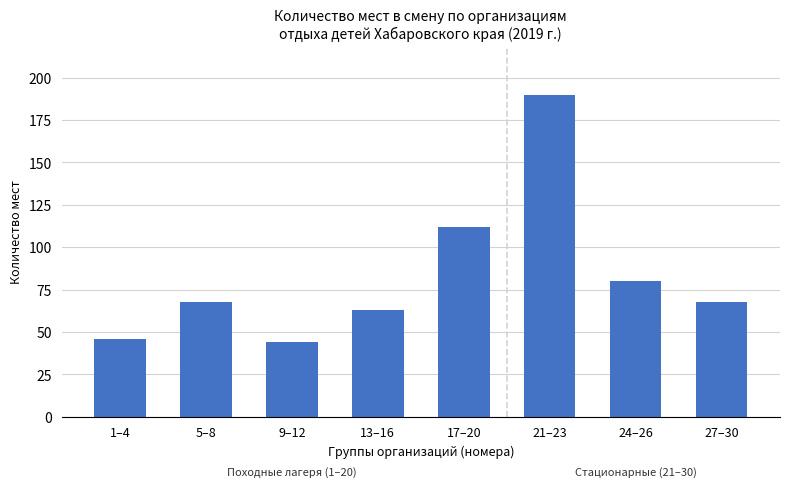

Does the chart contain any negative values?

No